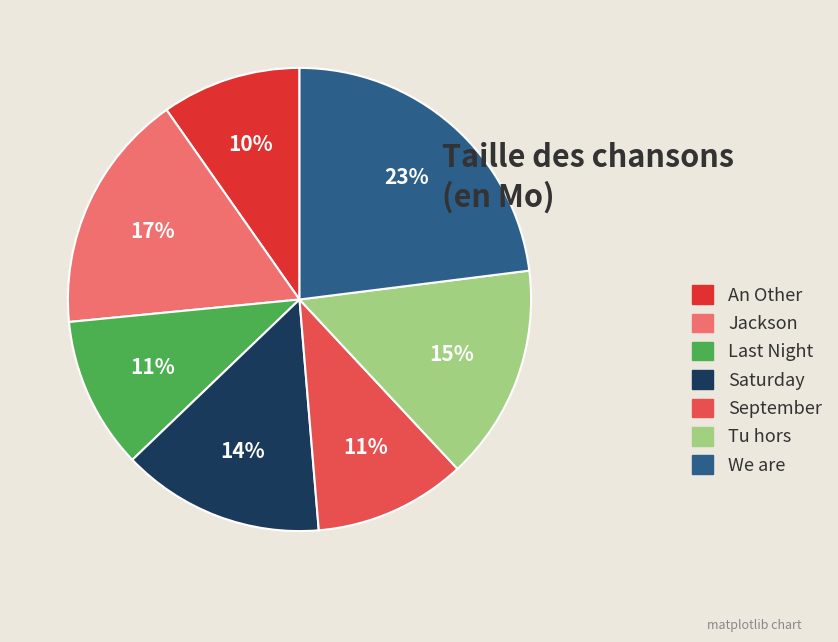

Which slice is the largest?

We are